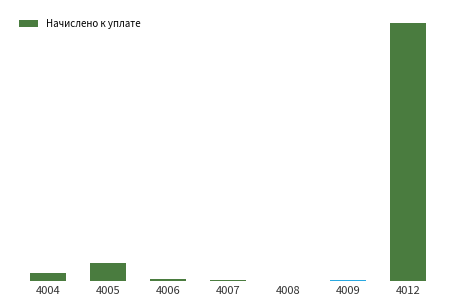

Is it true that the value at 4005 is 40522649?

True